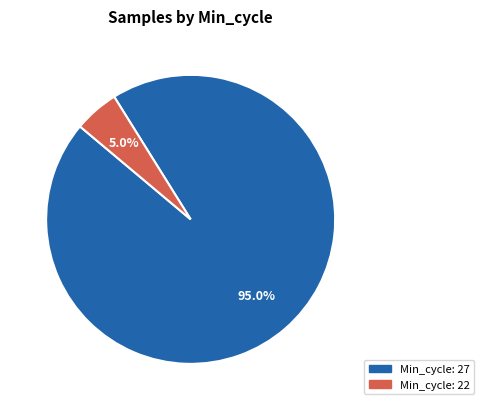

Does any single category account for the majority?

Yes